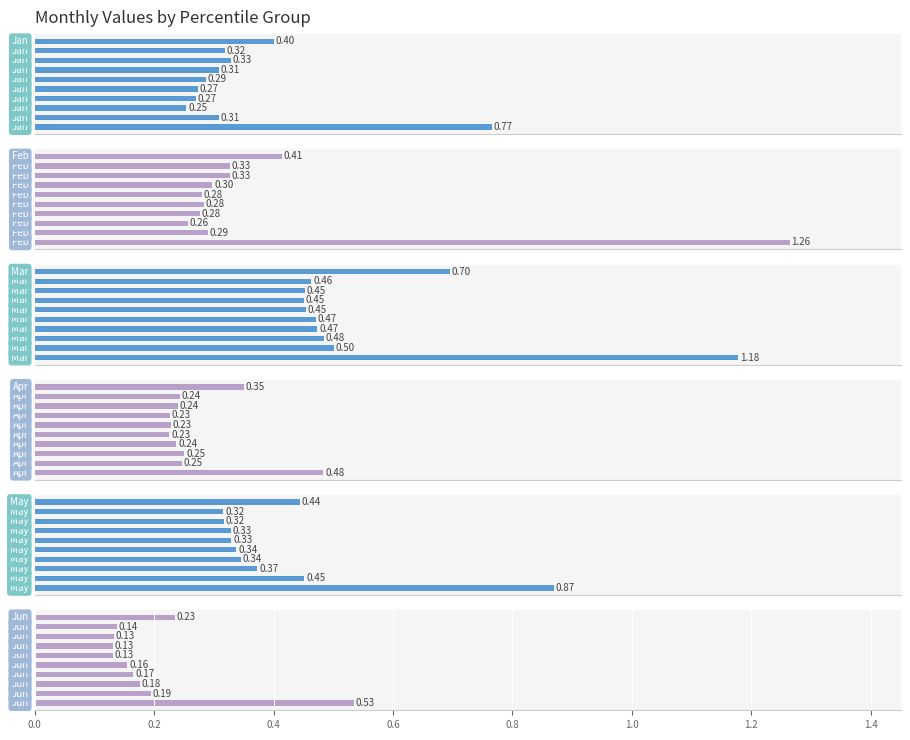

Count the number of categories in the chart.

10